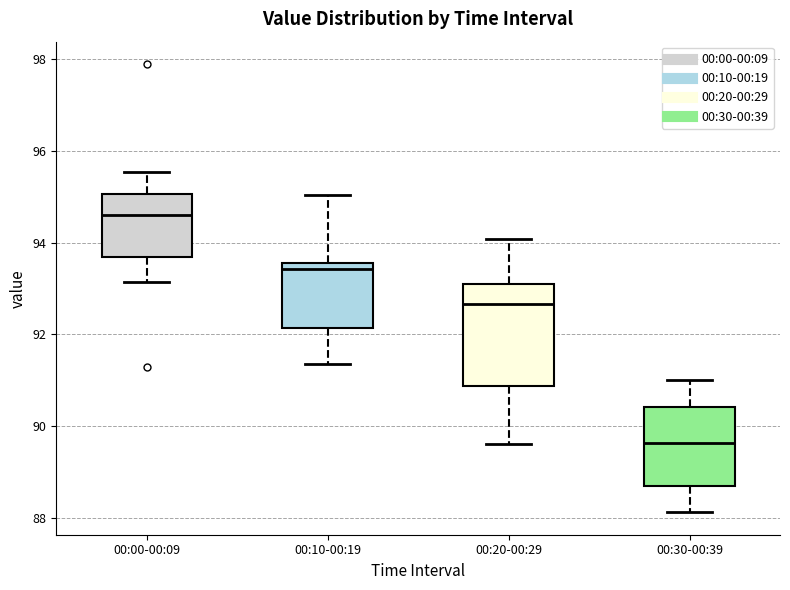

Where is the lower edge of the box for 00:10-00:19 on the y-axis? The values are not printed on the chart, so give them approximately, as read against the axis.

92.2